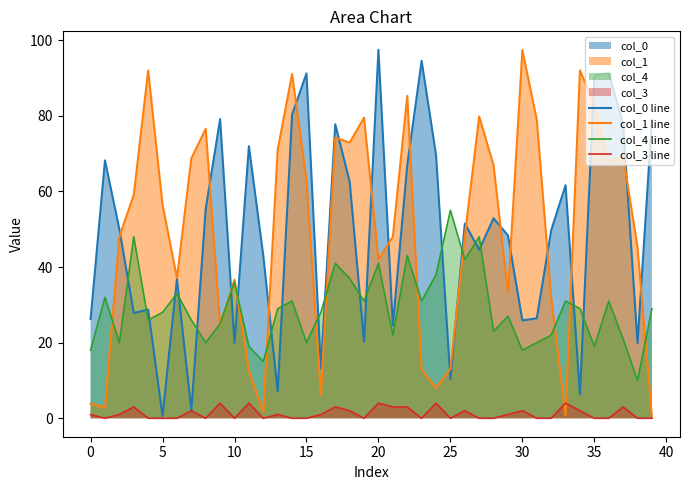

What is the label of the 29th point from the right?

11